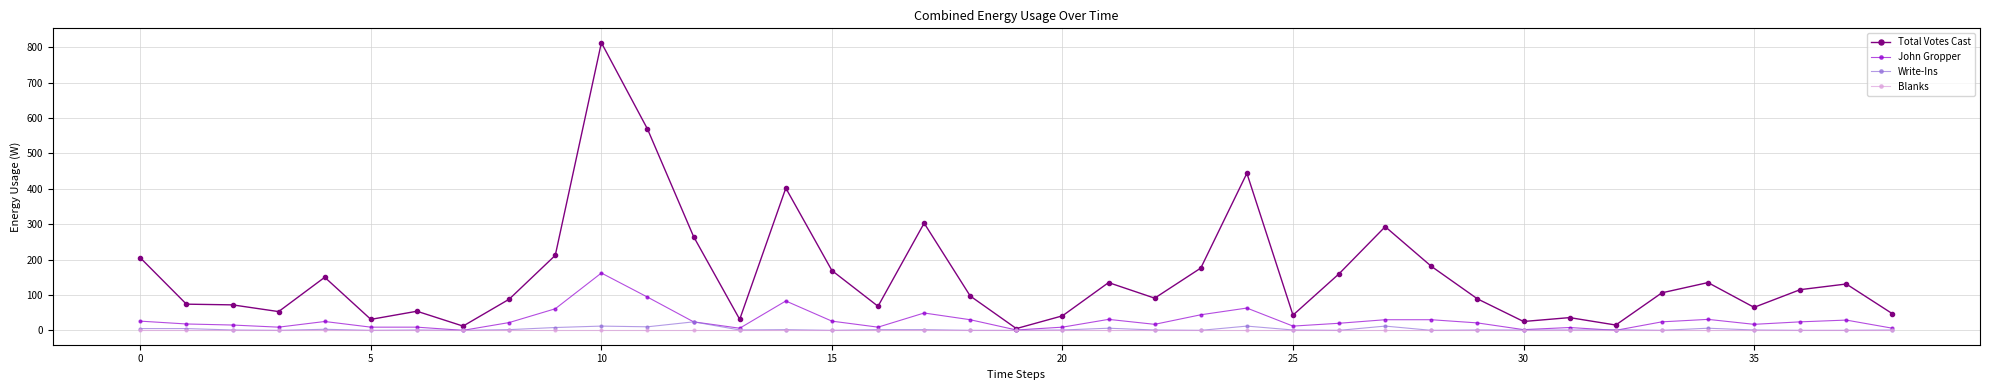

What is the greatest value displayed?

813